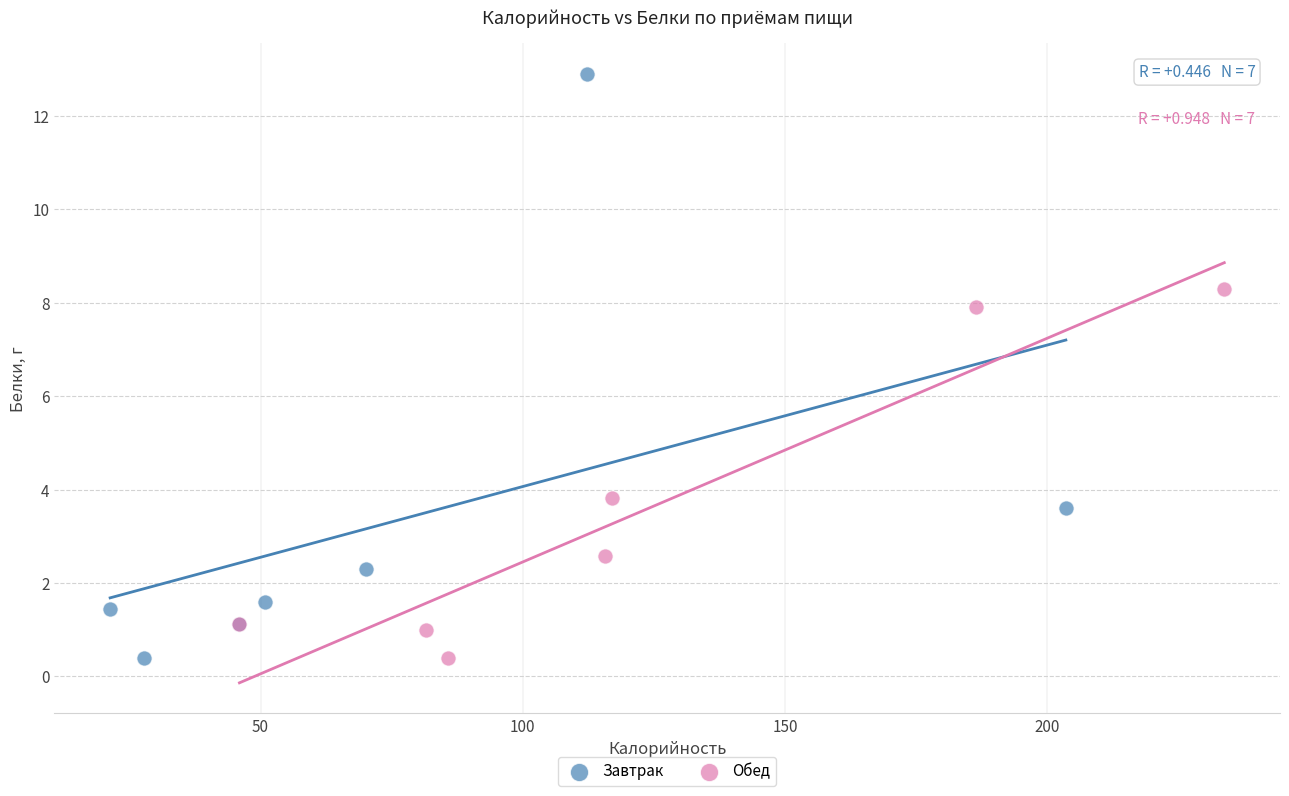

Which series reaches the maximum Y coordinate?

Завтрак